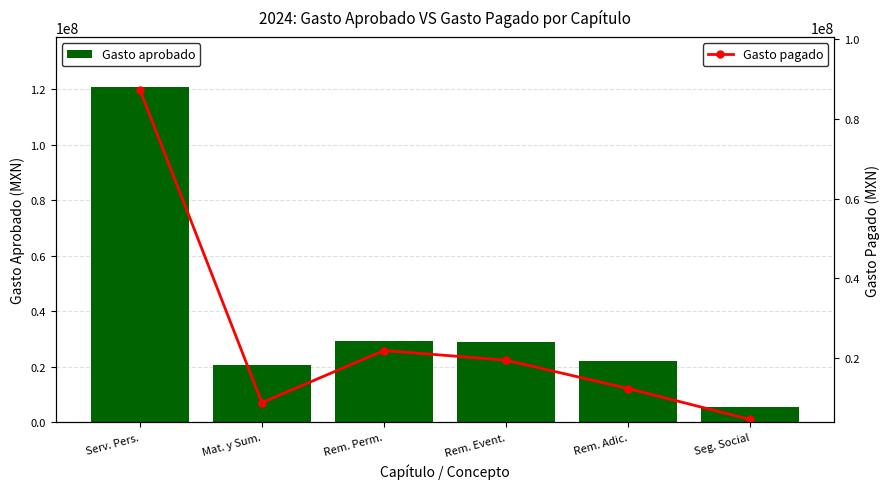

At Serv. Pers., list the series in order from smallest to largest.

Gasto pagado, Gasto aprobado